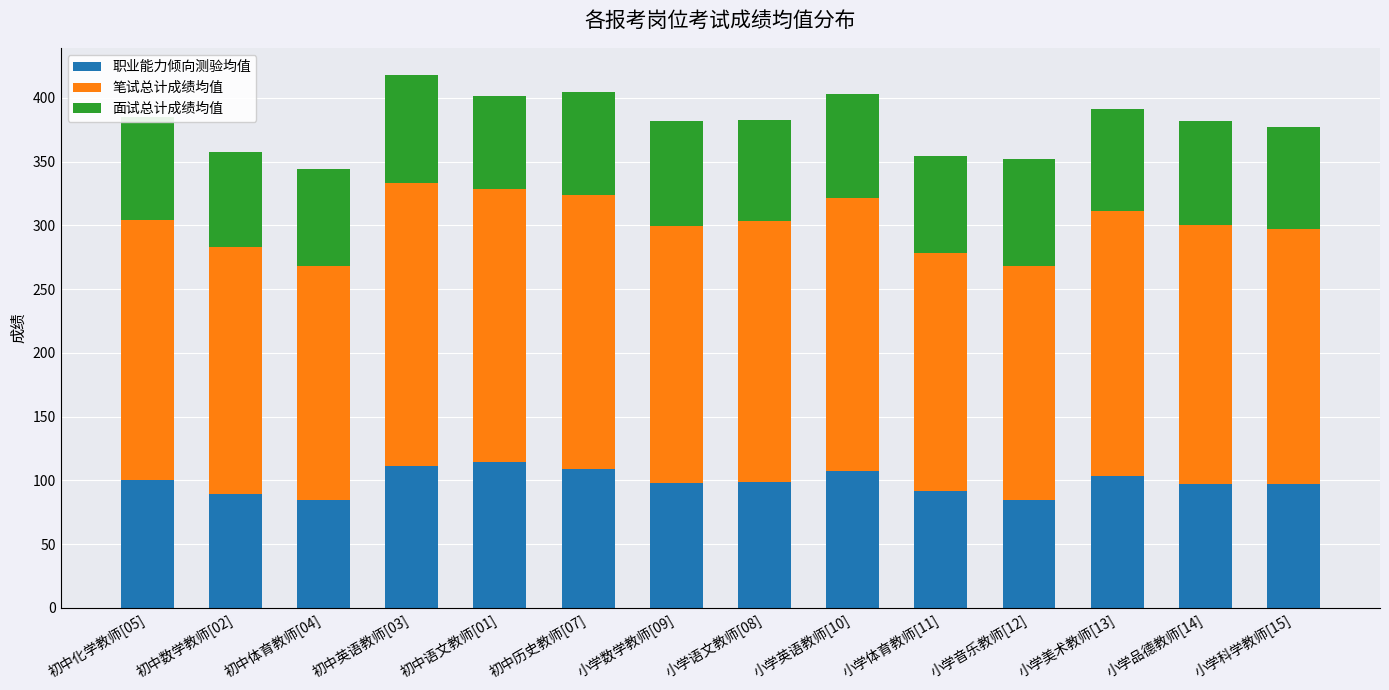

Where does the 职业能力倾向测验均值 series first go above 98?

初中化学教师[05]